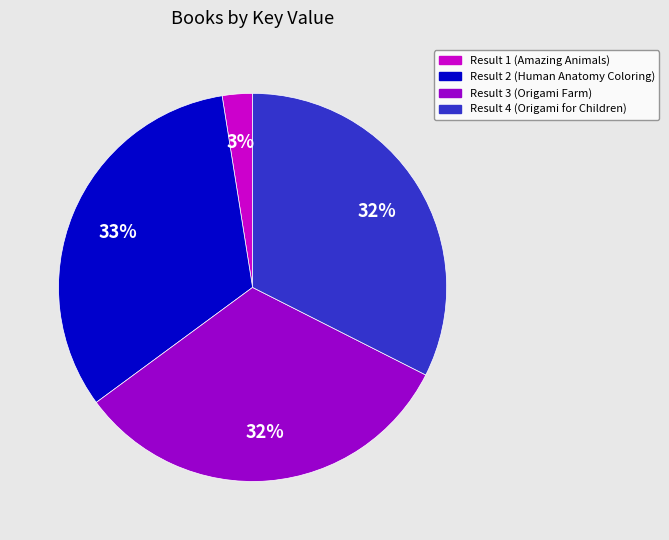

To the nearest percent, what percentage of the pie is Result 3 (Origami Farm)?

32%